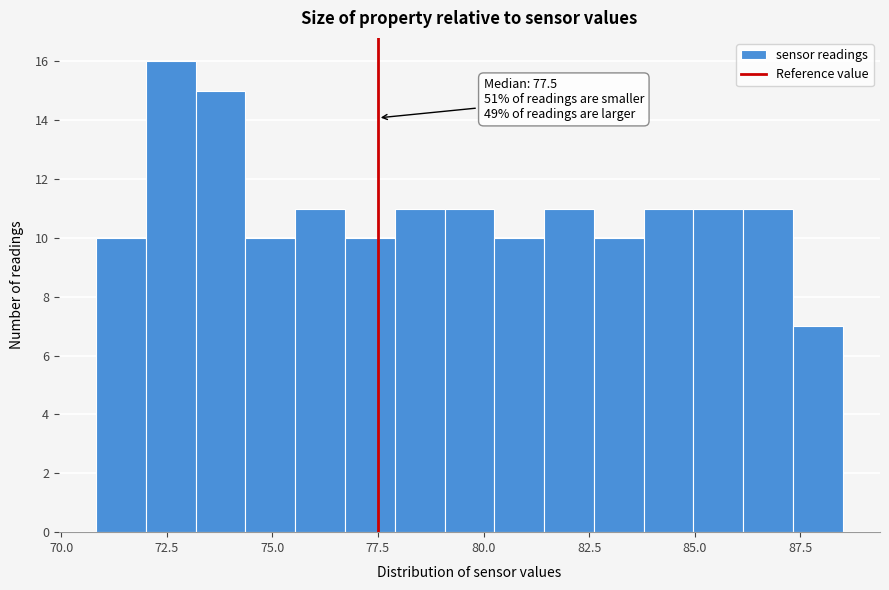

Read against the x-axis, roughly where is the centre of the tallest bar?

72.5